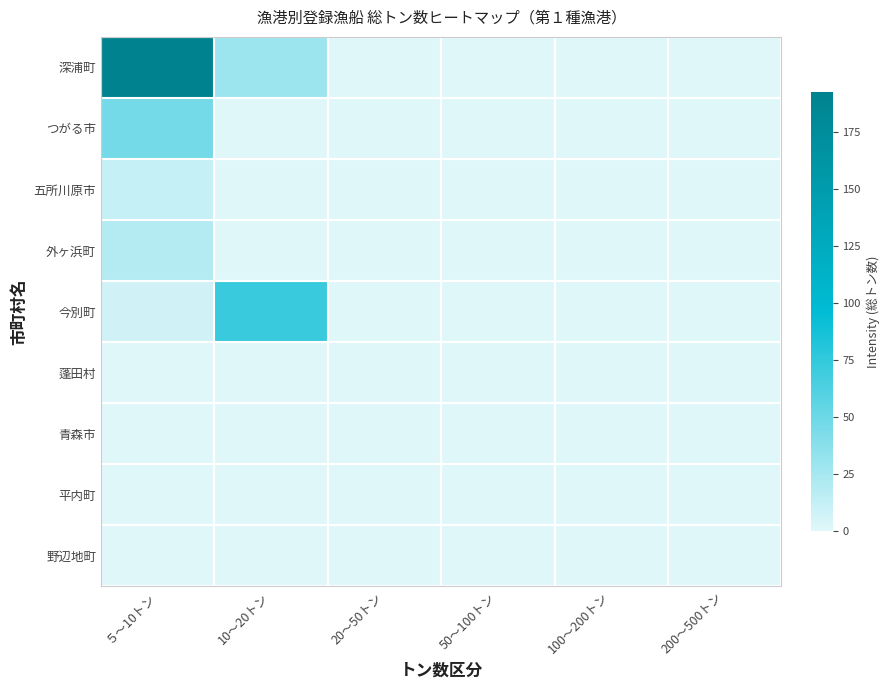

At which category does the chart reach its peak across all series?

５～10トン